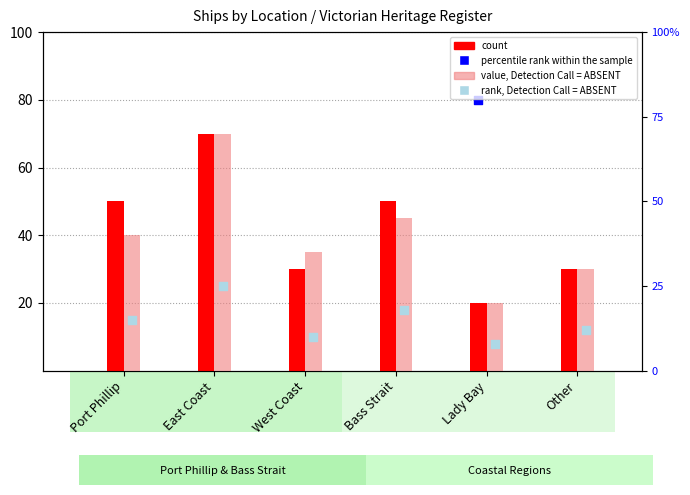

At which category is the sum across all series the highest?

East Coast